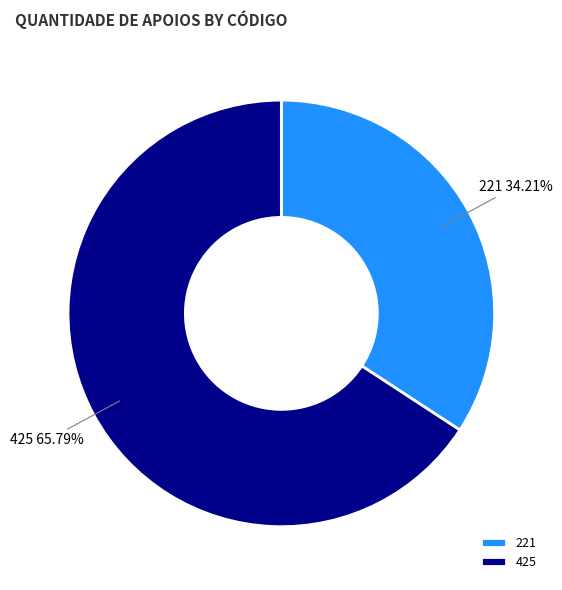

Combined, do 425 and 221 account for over 50%?

Yes